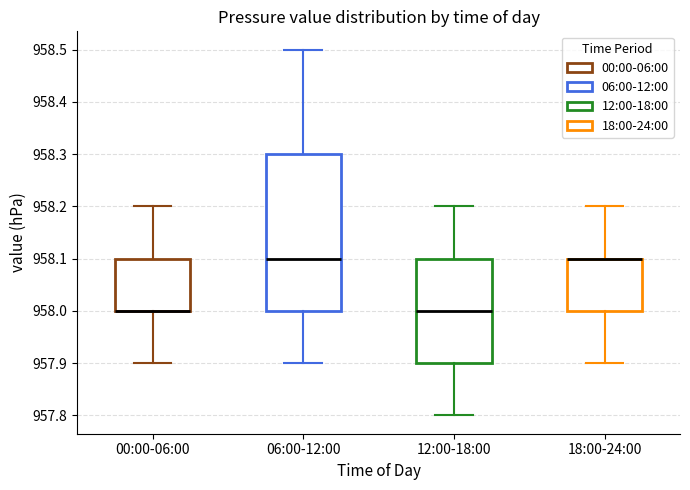

Where does the lower whisker of the box for 00:00-06:00 end on the y-axis? The values are not printed on the chart, so give them approximately, as read against the axis.

957.9